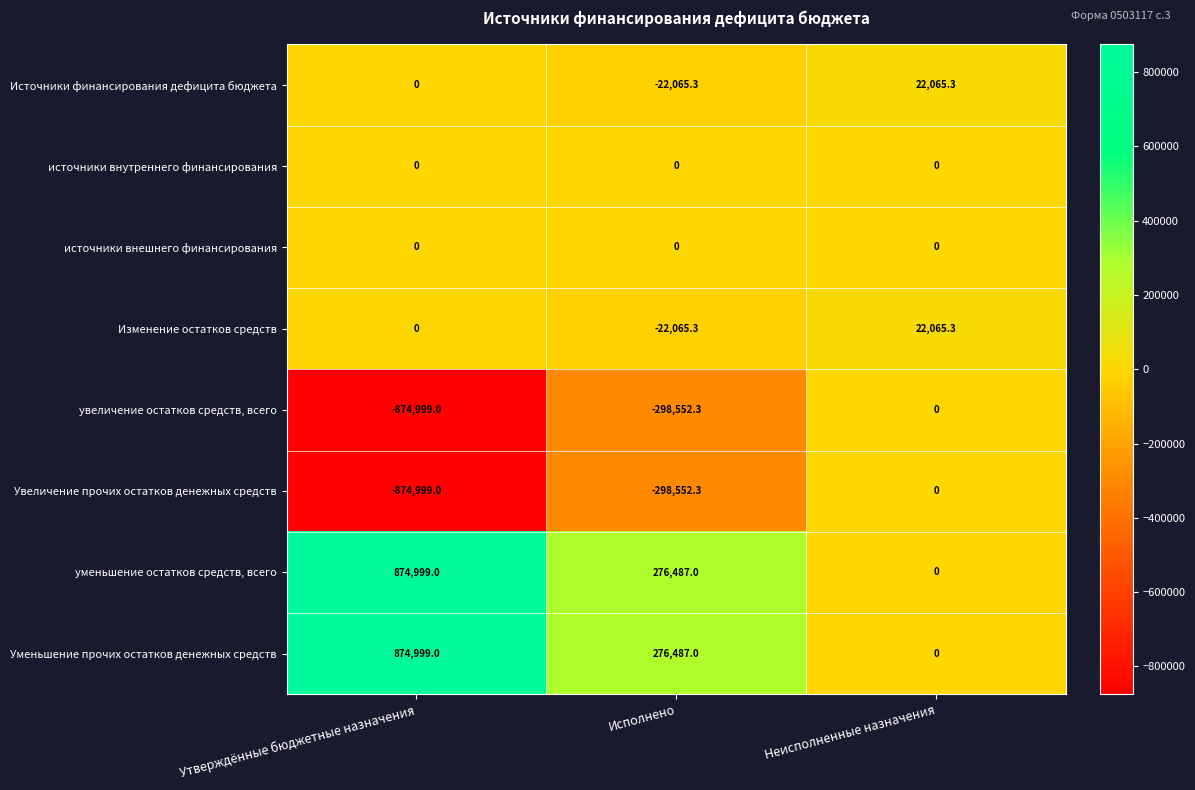

How many series are shown in this chart?

8